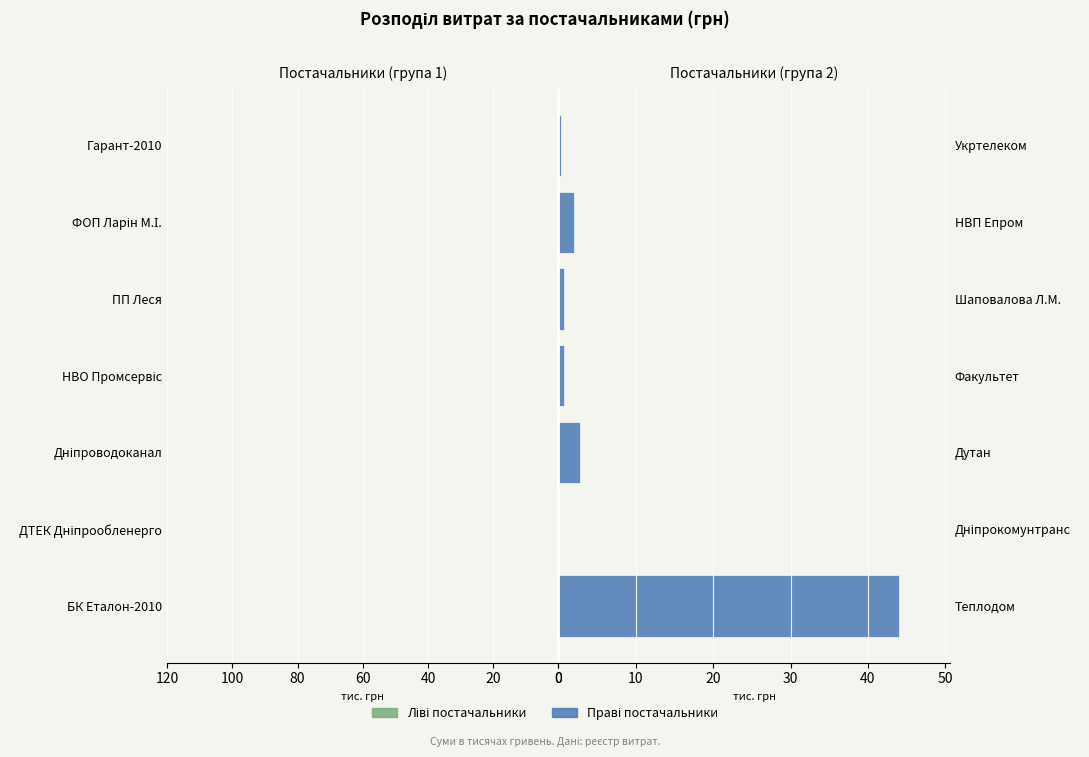

At how many categories does at least one series exceed -75?

7